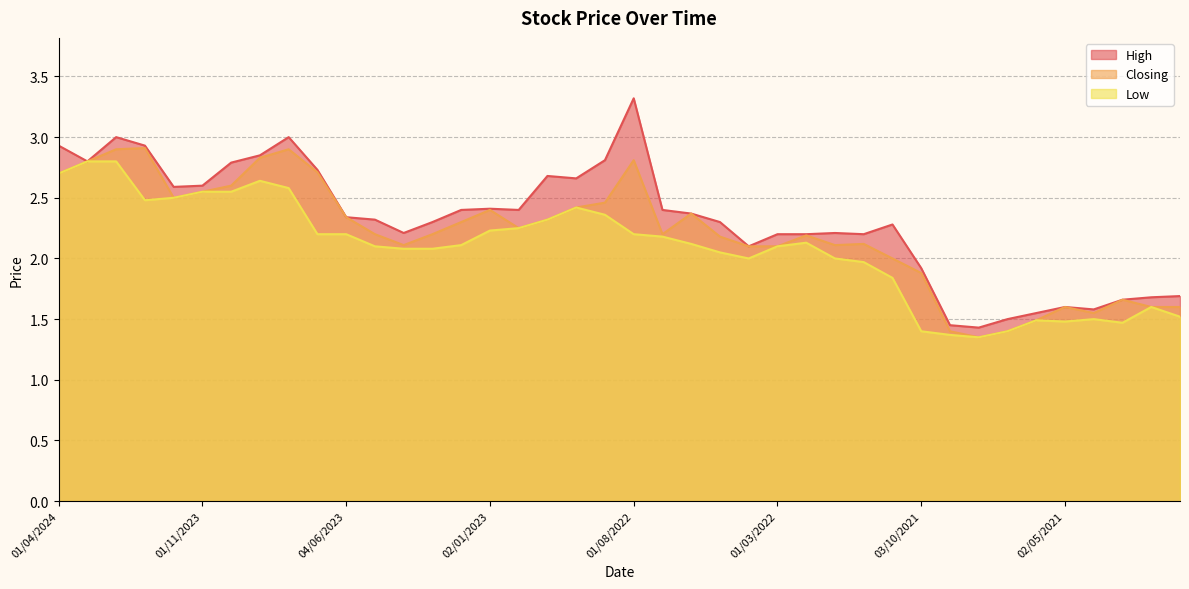

True or false: Closing has a value of 4.0 at 01/08/2023.

False